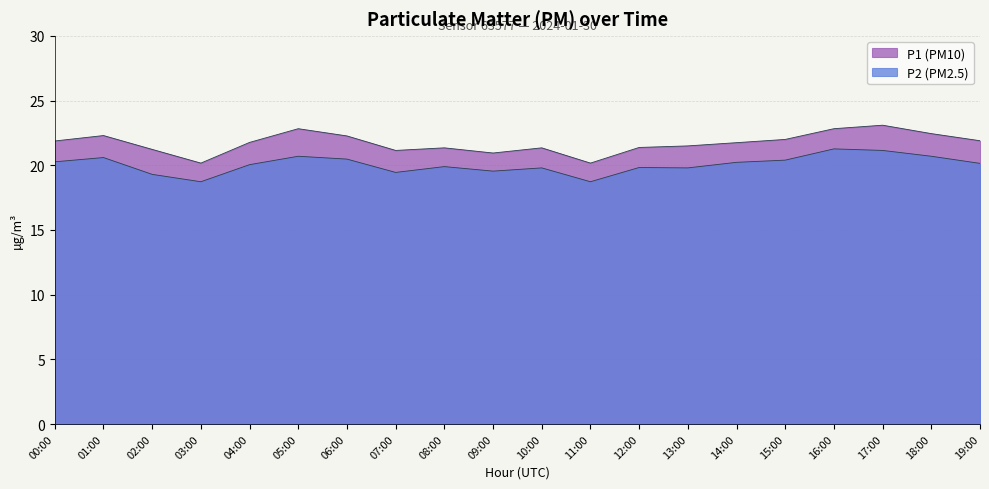

Reading left to right, transcribe all the data shown in this chart.

P1: 00:00=21.9	01:00=22.3	02:00=21.2	03:00=20.2	04:00=21.8	05:00=22.8	06:00=22.3	07:00=21.1	08:00=21.4	09:00=20.9	10:00=21.4	11:00=20.2	12:00=21.4	13:00=21.5	14:00=21.8	15:00=22.0	16:00=22.8	17:00=23.1	18:00=22.4	19:00=21.9
P2: 00:00=20.3	01:00=20.6	02:00=19.3	03:00=18.7	04:00=20.1	05:00=20.7	06:00=20.5	07:00=19.4	08:00=19.9	09:00=19.6	10:00=19.8	11:00=18.7	12:00=19.8	13:00=19.8	14:00=20.2	15:00=20.4	16:00=21.3	17:00=21.1	18:00=20.7	19:00=20.1